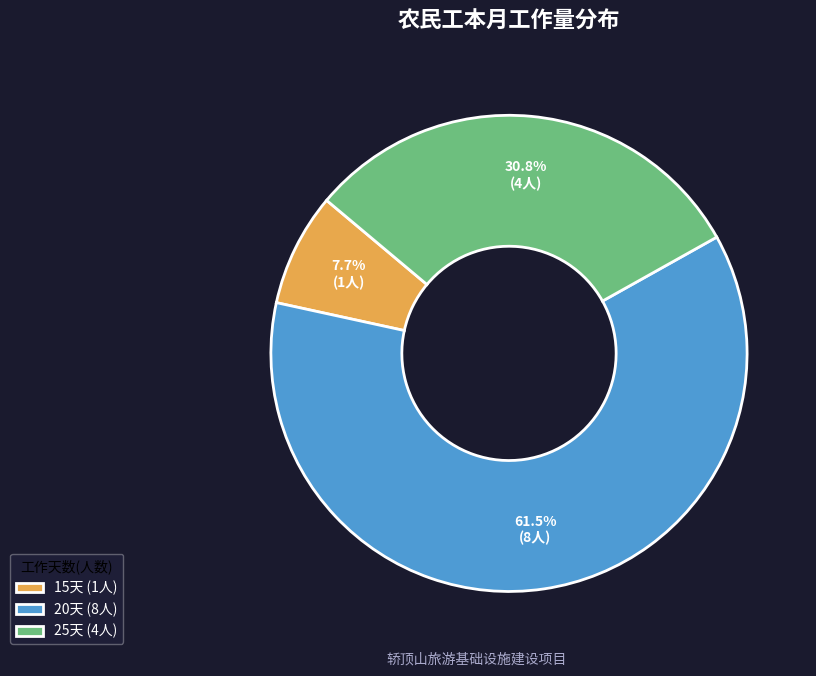

Combined, do 15天 (1人) and 20天 (8人) account for over 50%?

Yes